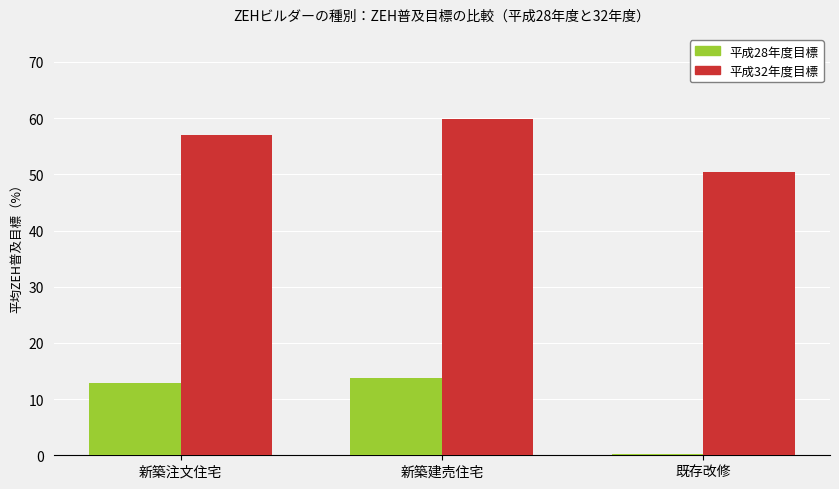

Which category has the lowest value across all series?

既存改修